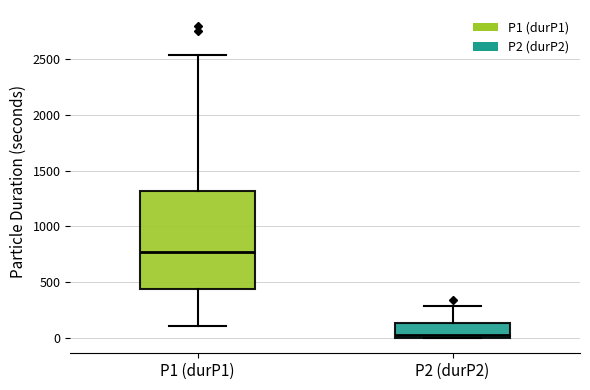

Reading left to right, read every box against the y-axis: the position of its median line, the range the box covers, and the ends of its whiskers. The values are not printed on the chart, so give them approximately, as read against the axis.

P1 (durP1): median 750, box 450 to 1300, whiskers 100 to 2550
P2 (durP2): median 0 (just above the box's lower edge), box 0 to 150, whiskers 0 to 300